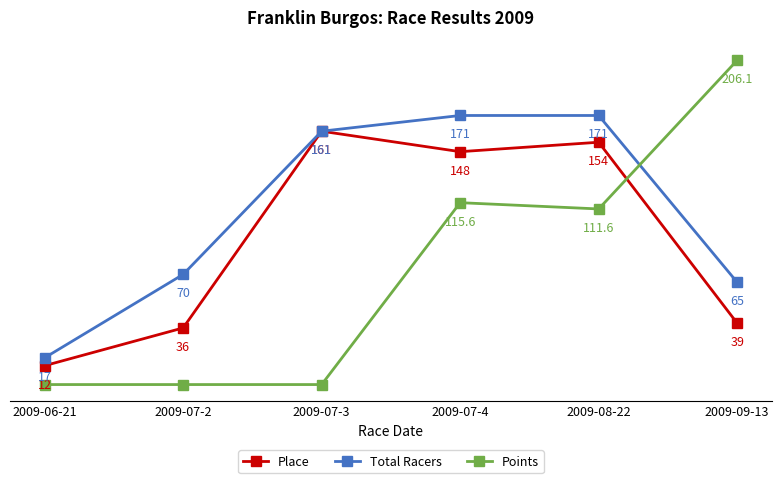

What is the label of the 1st point from the left?

2009-06-21